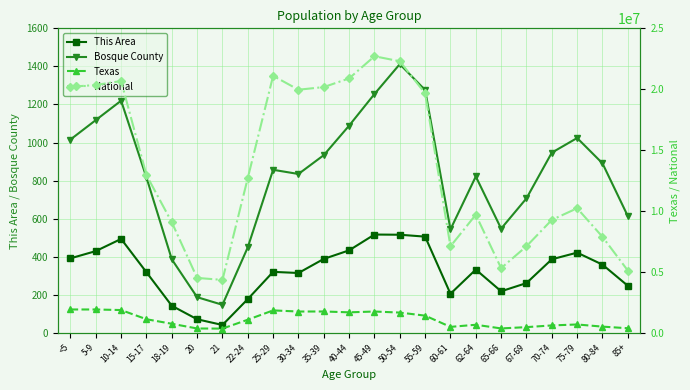

Which series has the widest spread of values?

National